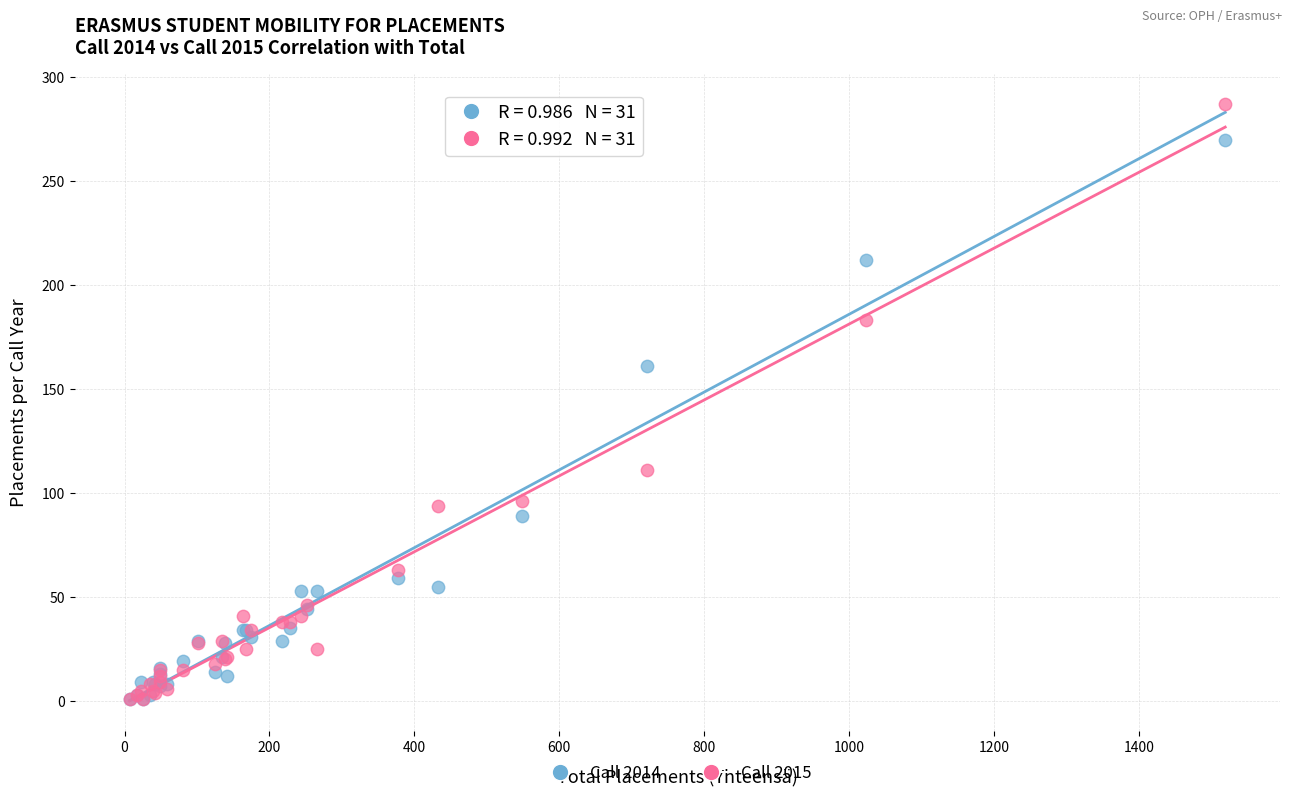

Which series has the widest spread of Y values?

Call 2015